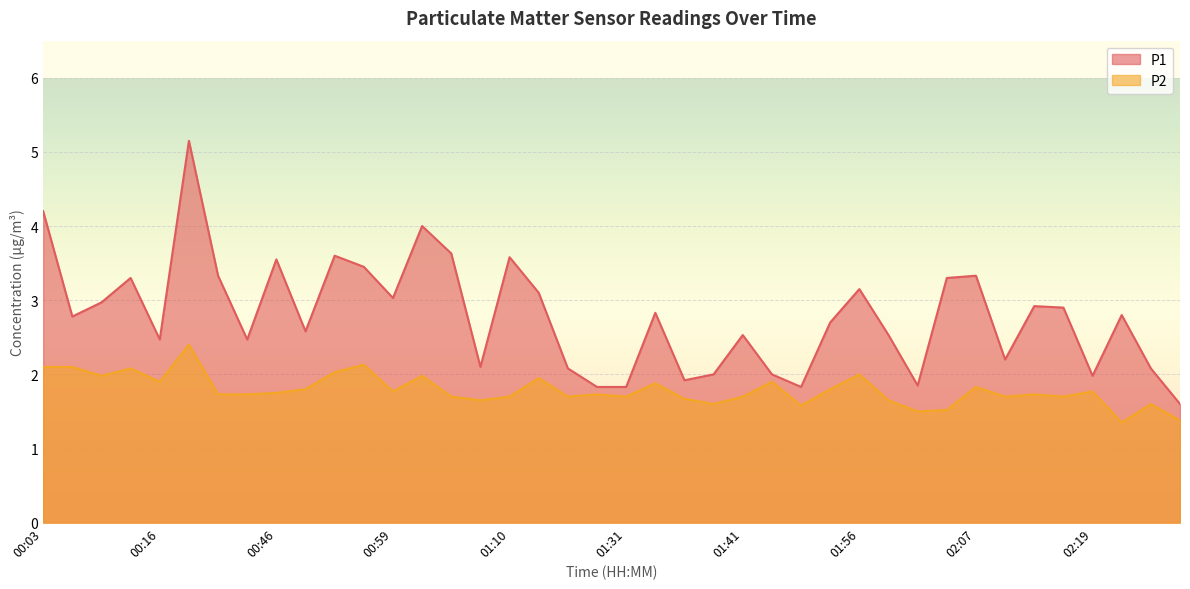

Reading left to right, what are all the values shown in this chart?

P1: 00:03=4.2	00:05=2.8	00:08=3.0	00:13=3.3	00:16=2.5	00:24=5.2	00:37=3.3	00:43=2.5	00:46=3.5	00:48=2.6	00:51=3.6	00:56=3.5	00:59=3.0	01:02=4.0	01:04=3.6	01:07=2.1	01:10=3.6	01:13=3.1	01:18=2.1	01:21=1.8	01:31=1.8	01:34=2.8	01:36=1.9	01:39=2.0	01:41=2.5	01:48=2.0	01:50=1.8	01:53=2.7	01:56=3.1	01:58=2.5	02:01=1.9	02:04=3.3	02:07=3.3	02:09=2.2	02:14=2.9	02:17=2.9	02:19=2.0	02:22=2.8	02:24=2.1	02:27=1.6
P2: 00:03=2.1	00:05=2.1	00:08=2.0	00:13=2.1	00:16=1.9	00:24=2.4	00:37=1.7	00:43=1.7	00:46=1.8	00:48=1.8	00:51=2.0	00:56=2.1	00:59=1.8	01:02=2.0	01:04=1.7	01:07=1.6	01:10=1.7	01:13=1.9	01:18=1.7	01:21=1.7	01:31=1.7	01:34=1.9	01:36=1.7	01:39=1.6	01:41=1.7	01:48=1.9	01:50=1.6	01:53=1.8	01:56=2.0	01:58=1.6	02:01=1.5	02:04=1.5	02:07=1.8	02:09=1.7	02:14=1.7	02:17=1.7	02:19=1.8	02:22=1.4	02:24=1.6	02:27=1.4